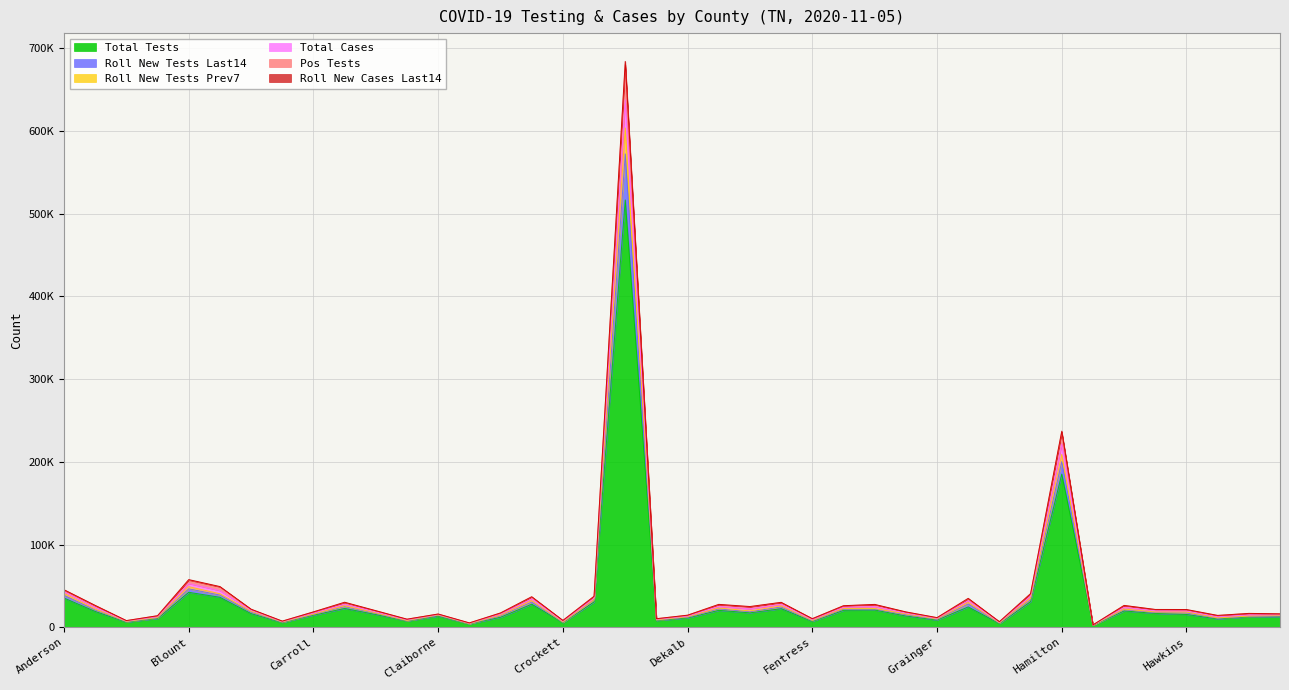

At which category does Total Tests reach its first local valley?

Benton